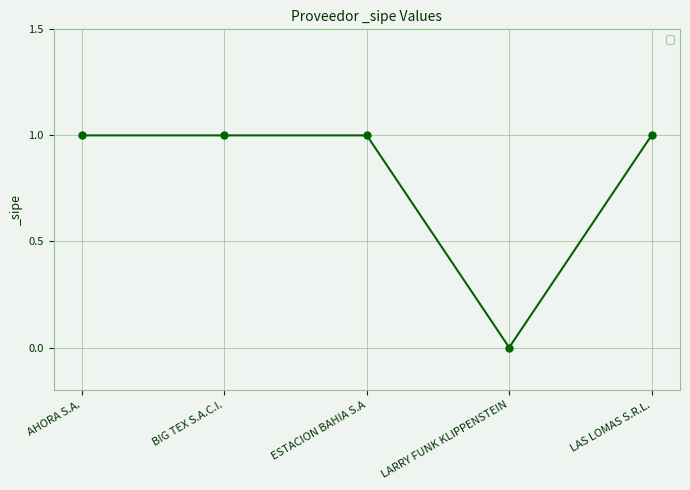

What is the average value?

1